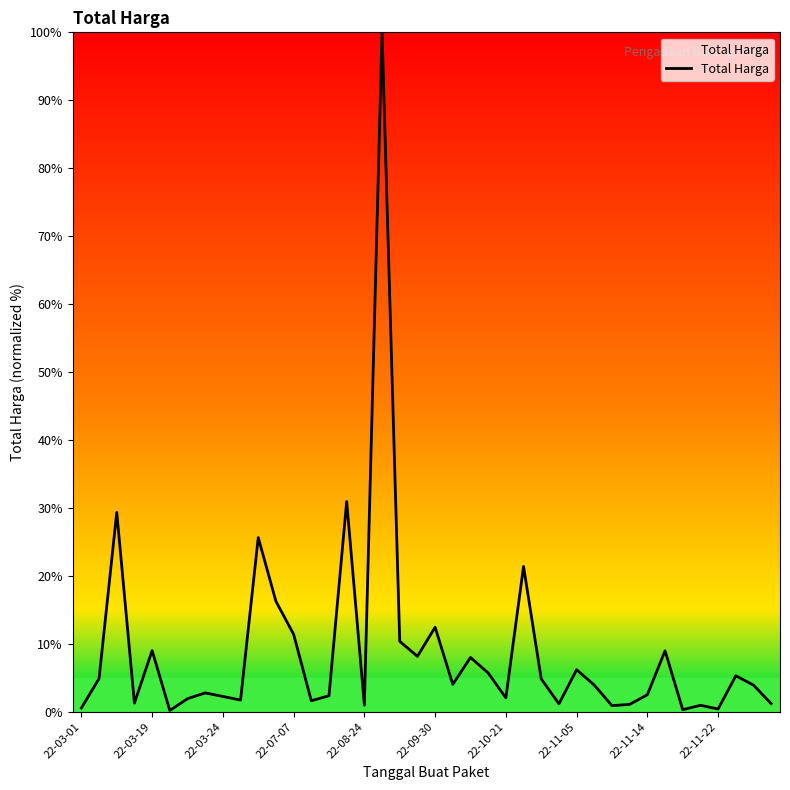

What is the maximum value shown in the chart?

100.0